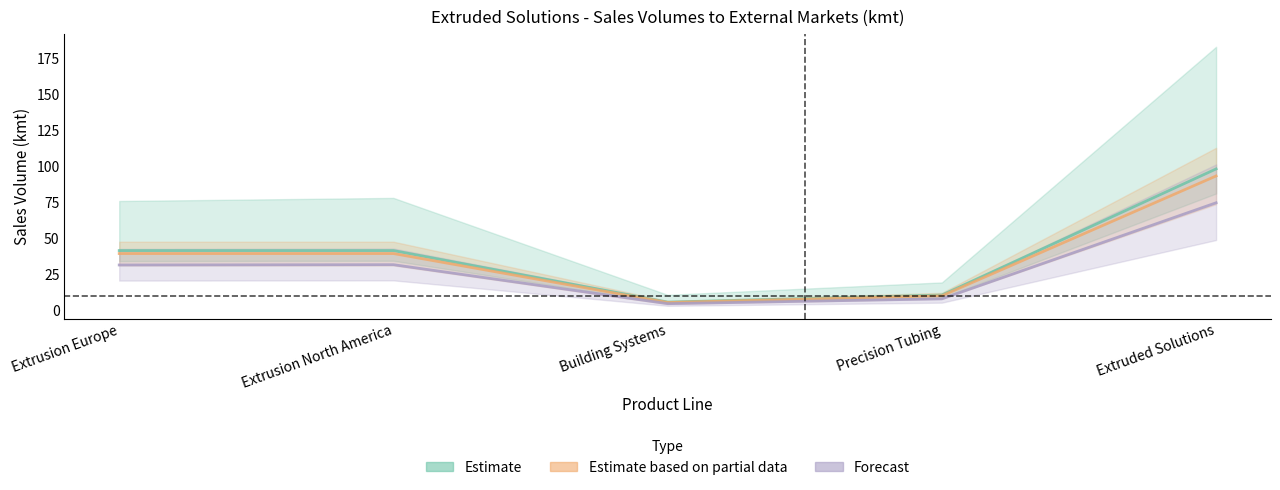

Reading left to right, transcribe all the data shown in this chart.

Estimate (First half 2018): Extrusion Europe=41.2	Extrusion North America=41.2	Building Systems=5.3	Precision Tubing=10.3	Extruded Solutions=98.0
Estimate based on partial data (Year 2017): Extrusion Europe=39.1	Extrusion North America=39.1	Building Systems=5.1	Precision Tubing=9.8	Extruded Solutions=93.1
Forecast (First half 2017): Extrusion Europe=31.2	Extrusion North America=31.4	Building Systems=4.3	Precision Tubing=7.6	Extruded Solutions=74.4